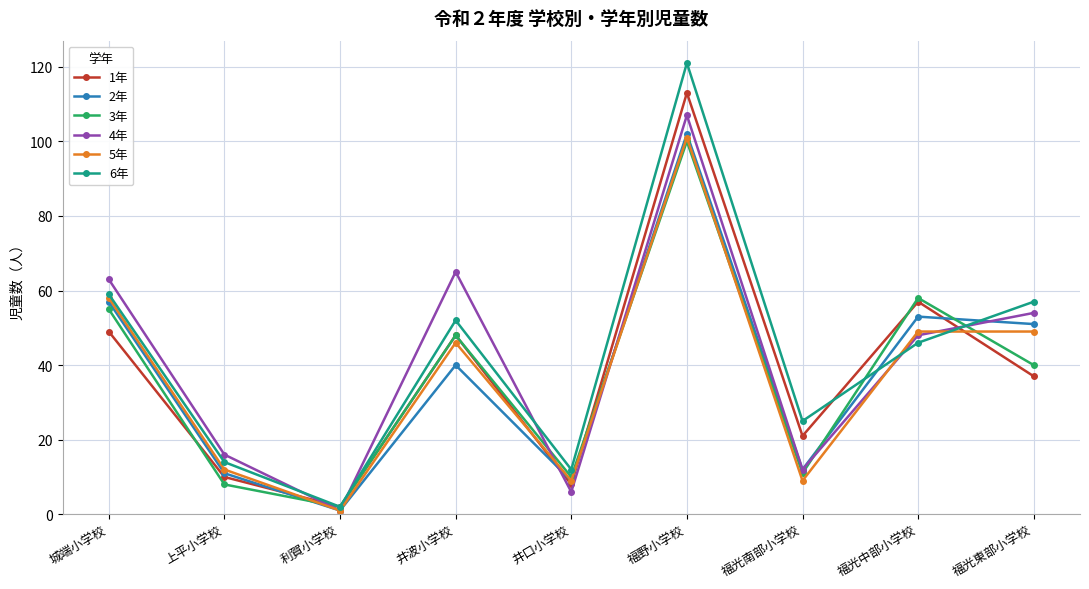

What is the sum of the 3年 values at 福野小学校 and 城端小学校?

155